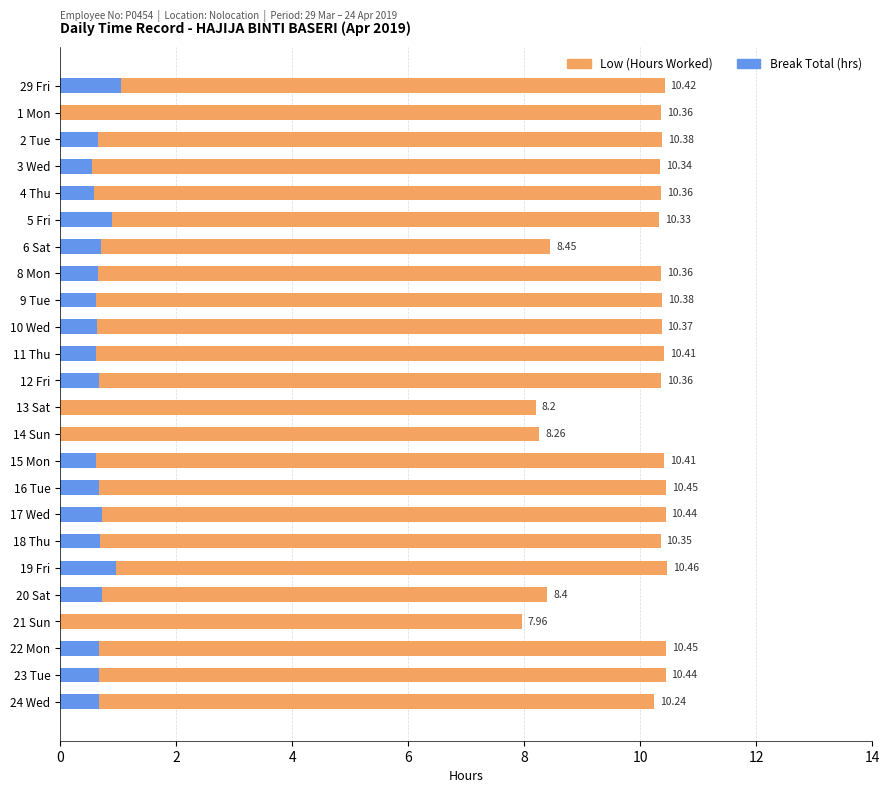

Which series has the largest total across all categories?

Low